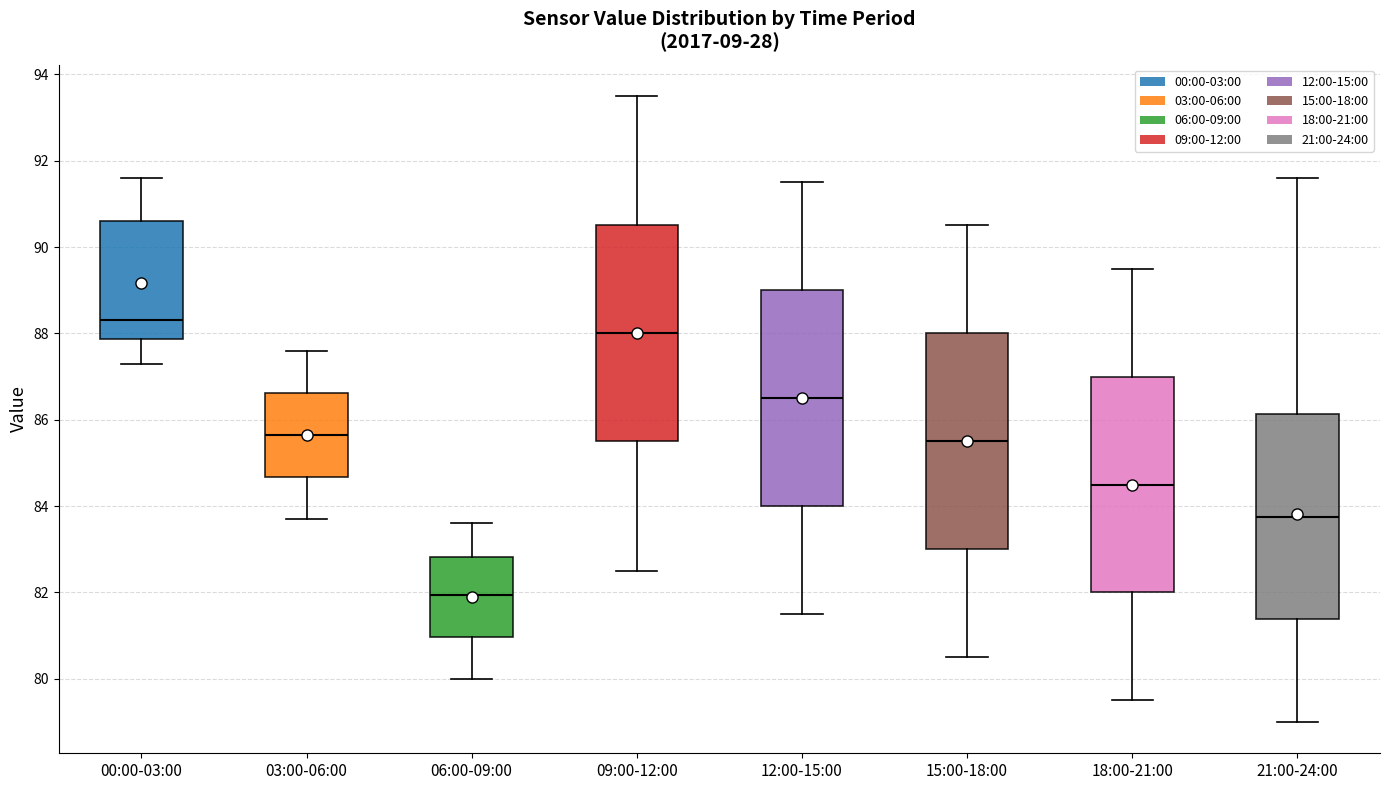

Reading left to right, read every box against the y-axis: the position of its median line, the range the box covers, and the ends of its whiskers. The values are not printed on the chart, so give them approximately, as read against the axis.

00:00-03:00: median 88.4, box 87.8 to 90.6, whiskers 87.4 to 91.6
03:00-06:00: median 85.6, box 84.6 to 86.6, whiskers 83.8 to 87.6
06:00-09:00: median 82.0, box 81.0 to 82.8, whiskers 80.0 to 83.6
09:00-12:00: median 88.0, box 85.6 to 90.6, whiskers 82.6 to 93.6
12:00-15:00: median 86.6, box 84.0 to 89.0, whiskers 81.6 to 91.6
15:00-18:00: median 85.6, box 83.0 to 88.0, whiskers 80.6 to 90.6
18:00-21:00: median 84.6, box 82.0 to 87.0, whiskers 79.6 to 89.6
21:00-24:00: median 83.8, box 81.4 to 86.2, whiskers 79.0 to 91.6